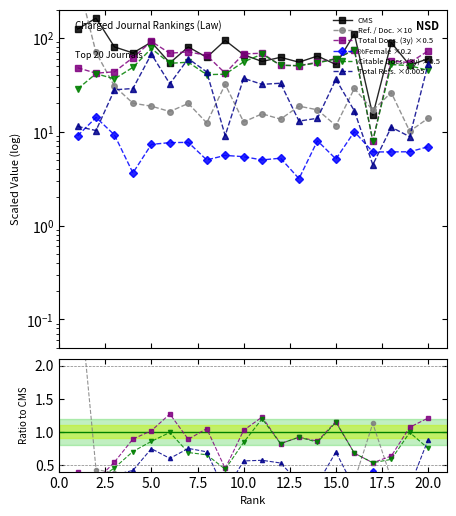

Count the number of categories in the chart.

20